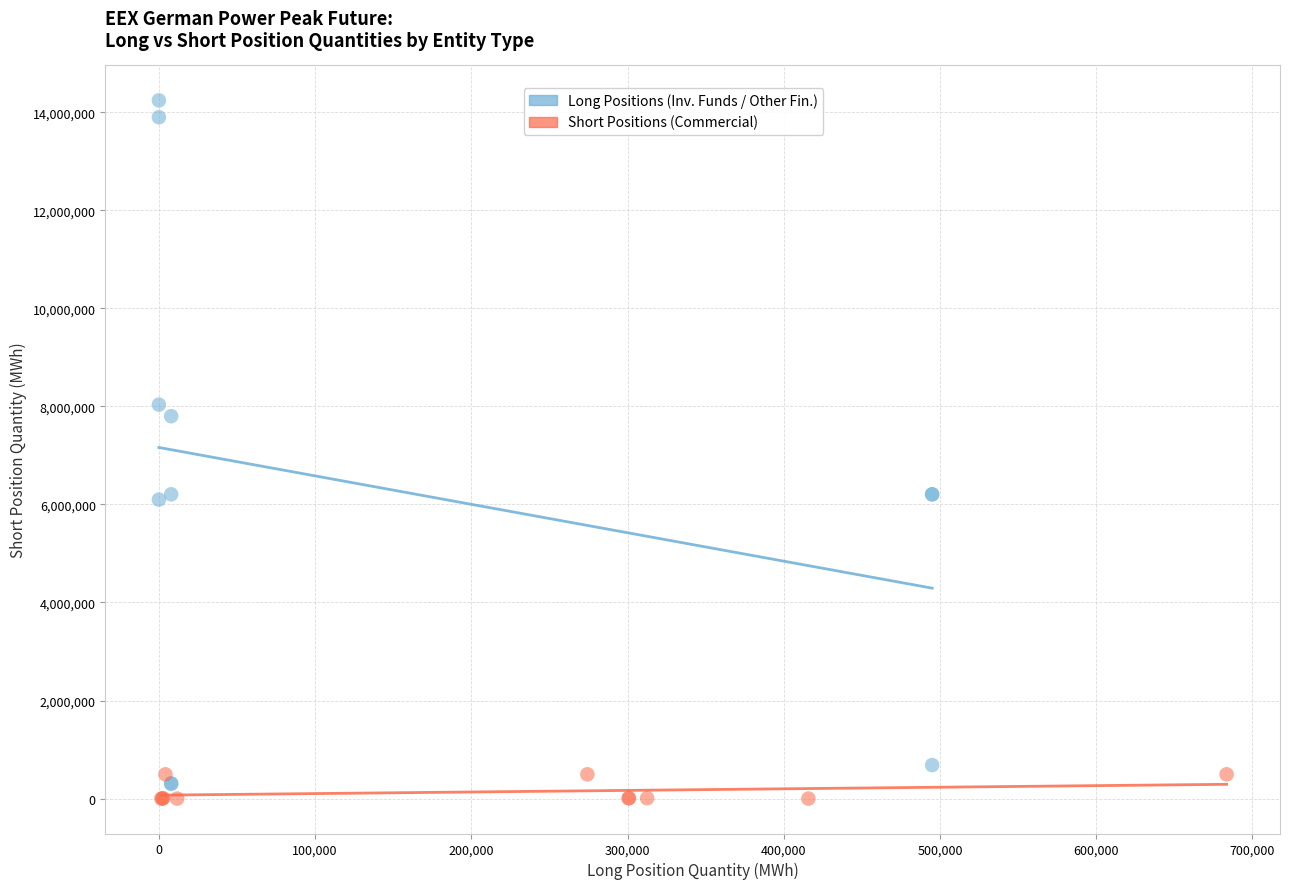

Which series contains the highest Y value?

Long Positions (Inv. Funds / Other Fin.)